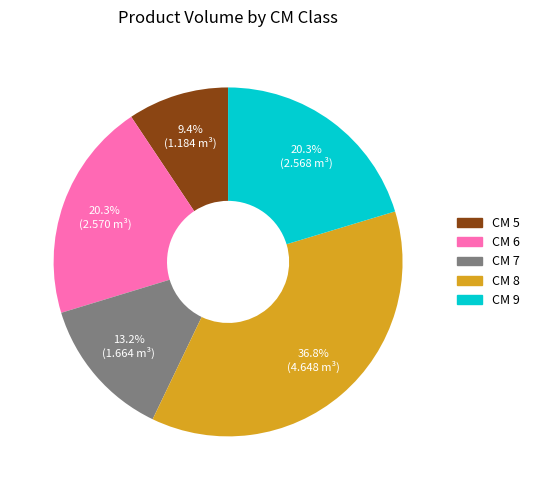

Is there a majority slice in this chart?

No